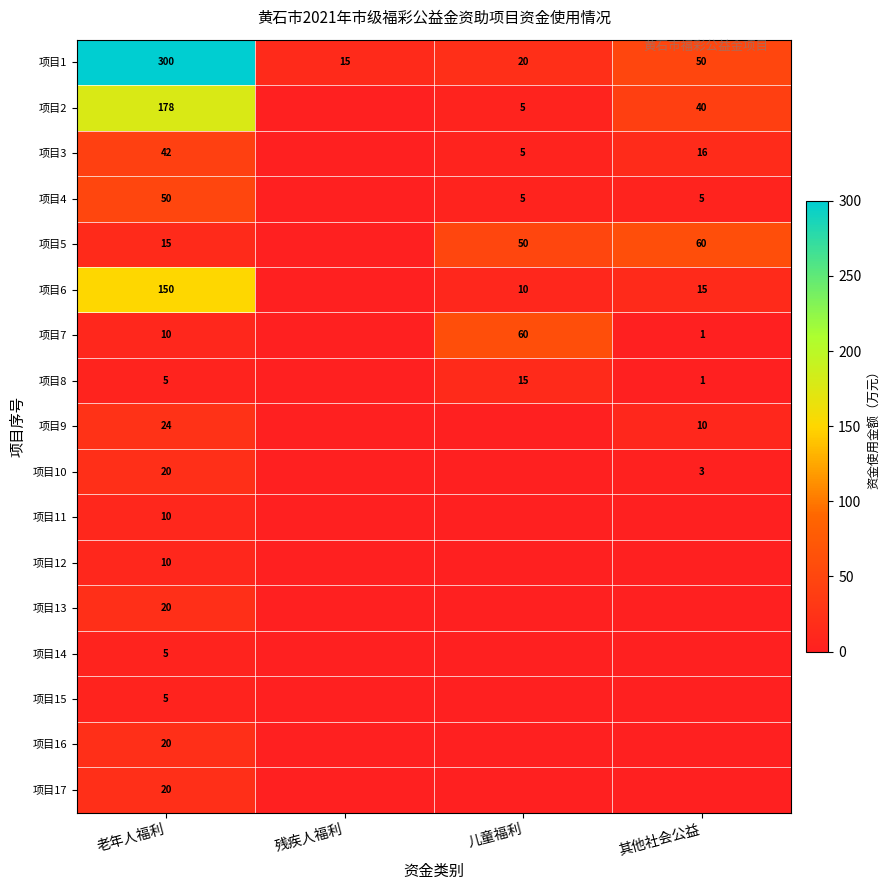

The value of 项目10 at 老年人福利 is 20. True or false?

True